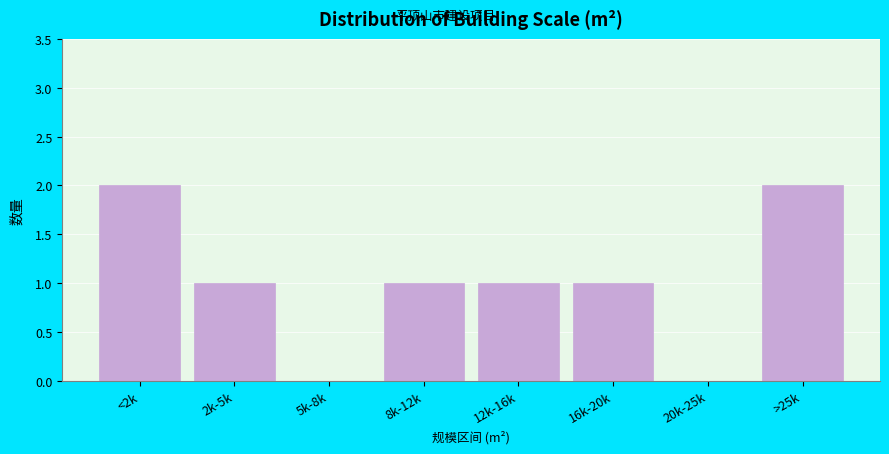

Reading right to left, list all the values displayed in this chart.

>25k=2	20k-25k=0	16k-20k=1	12k-16k=1	8k-12k=1	5k-8k=0	2k-5k=1	<2k=2